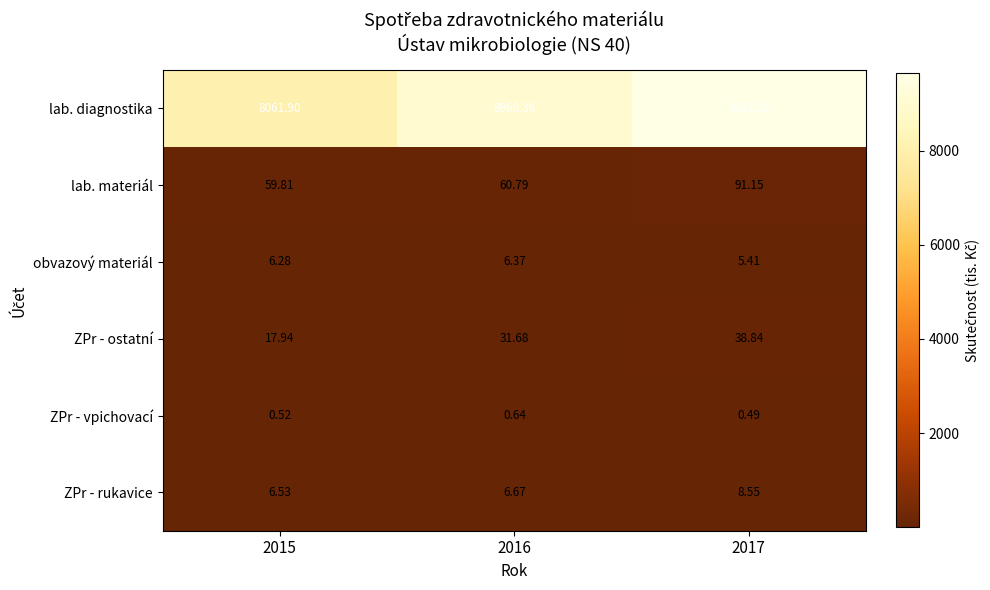

What is the spread (max minus min) of values at 2015?

8061.4